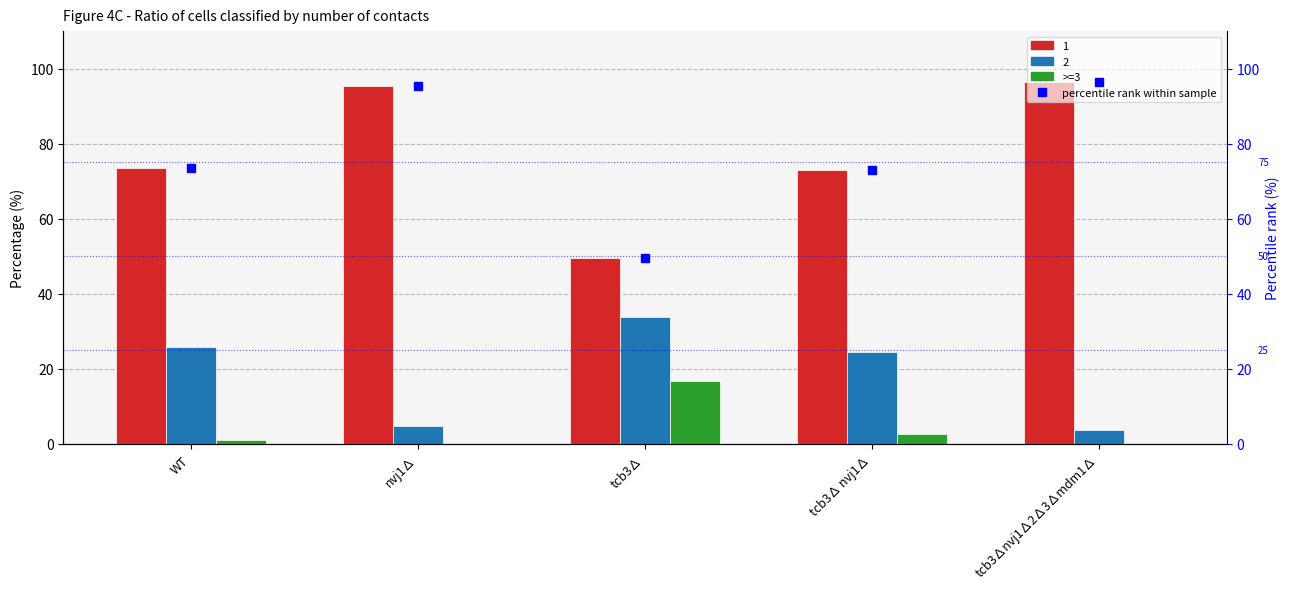

Is the value of percentile rank within sample at nvj1∆ greater than the value of >=3 at tcb3∆?

Yes